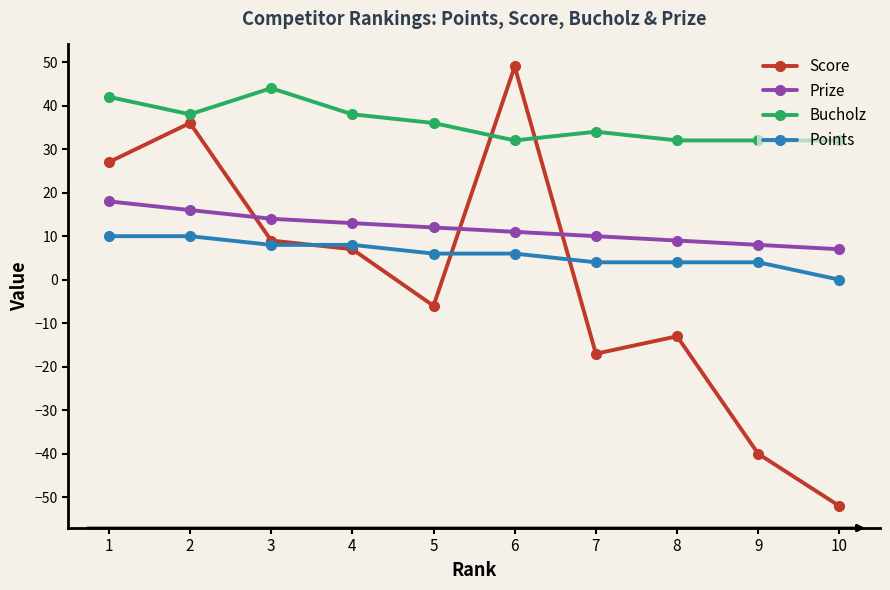

Reading left to right, extract all data points from this chart.

Score: 27	36	9	7	-6	49	-17	-13	-40	-52
Prize: 18	16	14	13	12	11	10	9	8	7
Bucholz: 42	38	44	38	36	32	34	32	32	32
Points: 10	10	8	8	6	6	4	4	4	0